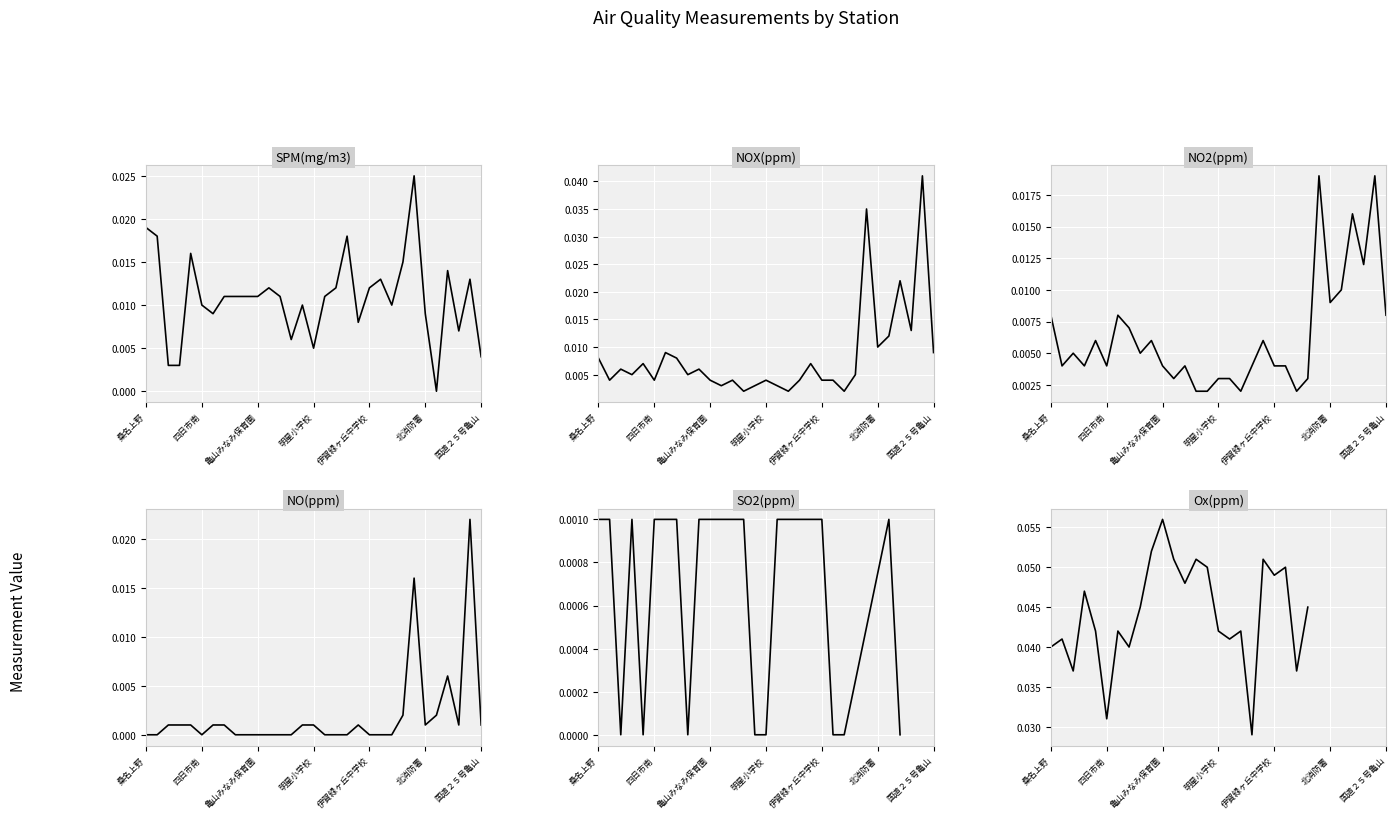

How many categories are shown in the chart?

31